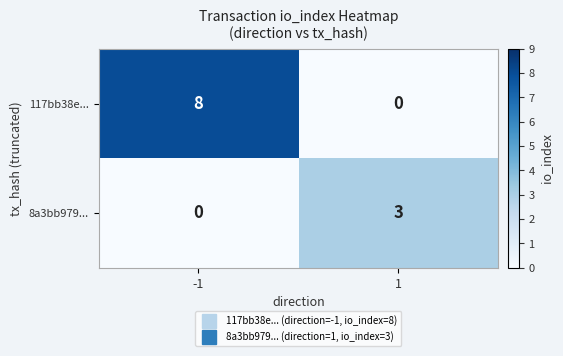

Is it true that 117bb38e... equals 8 at -1?

True